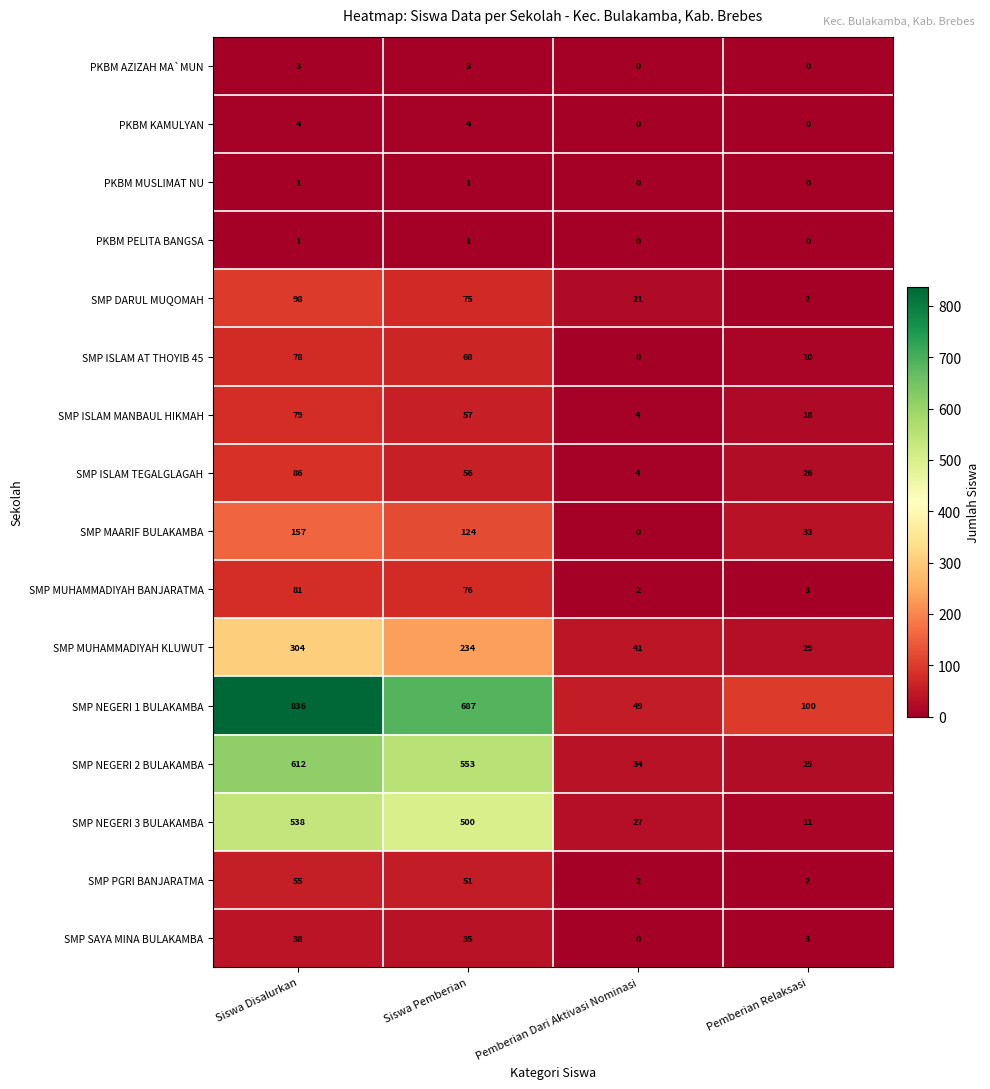

What is the total value across all series at Pemberian Relaksasi?

262